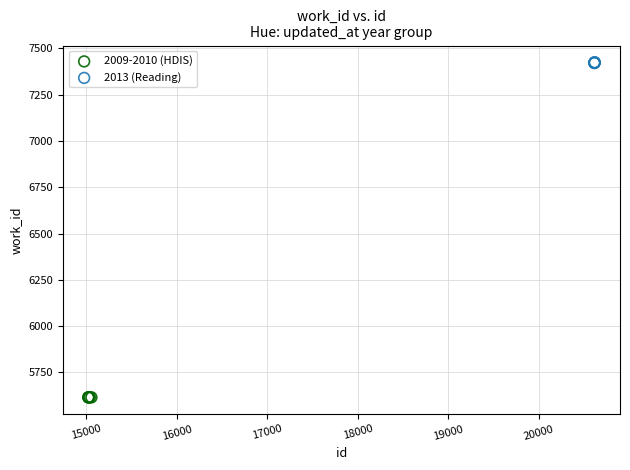

Which series reaches the minimum Y coordinate?

2009-2010 (HDIS)